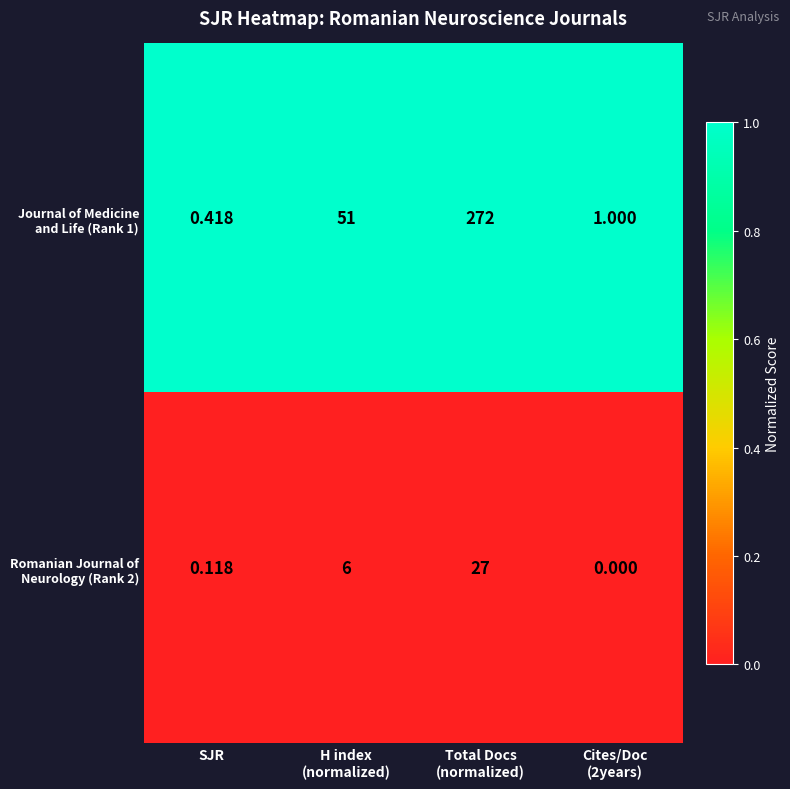

How many distinct data groups are displayed?

2